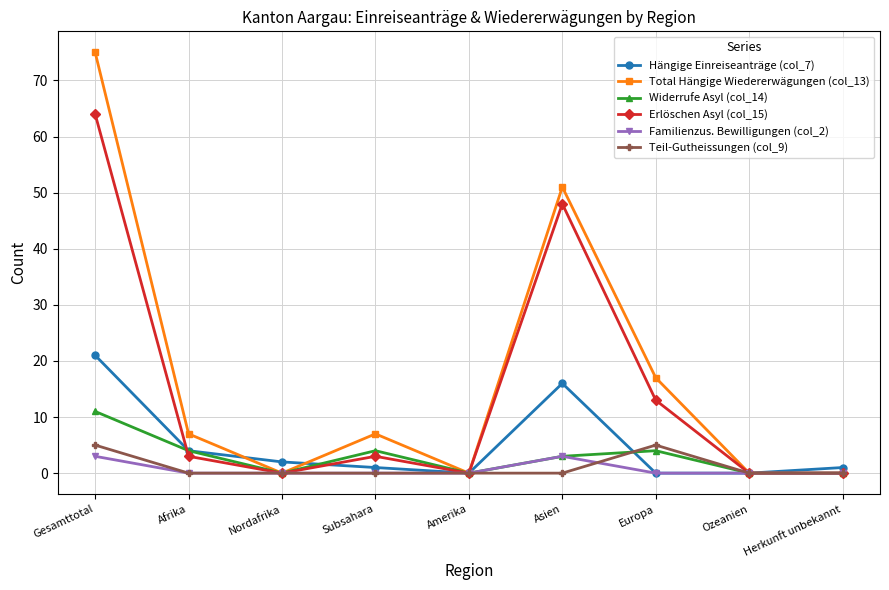

Count the number of categories in the chart.

9